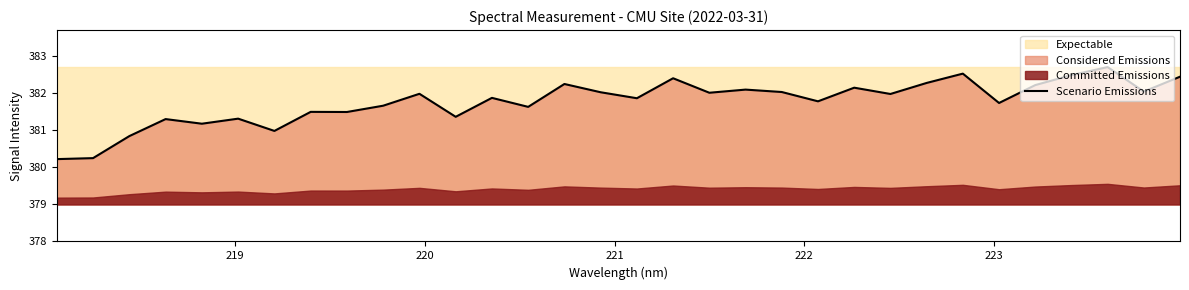

What is the maximum value for Scenario Emissions?

382.7